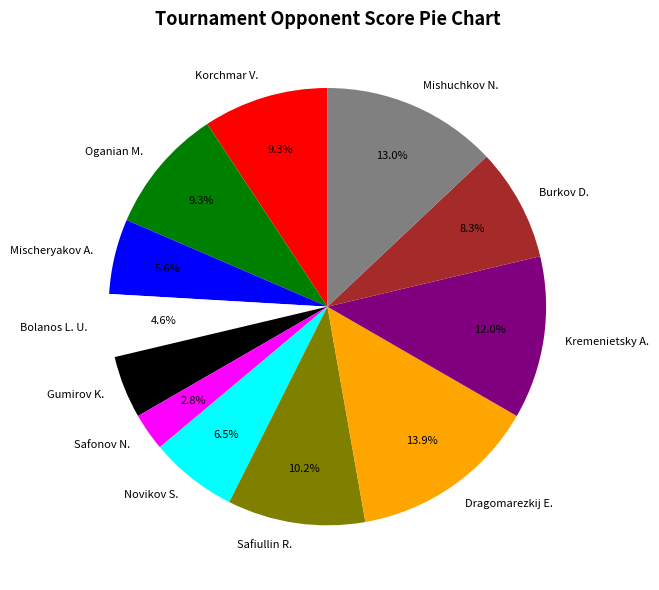

How many slices are in this pie chart?

12